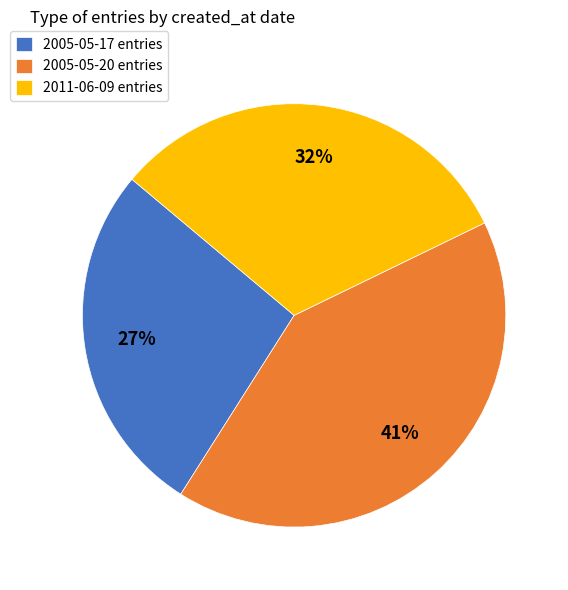

How many segments does this pie chart have?

3